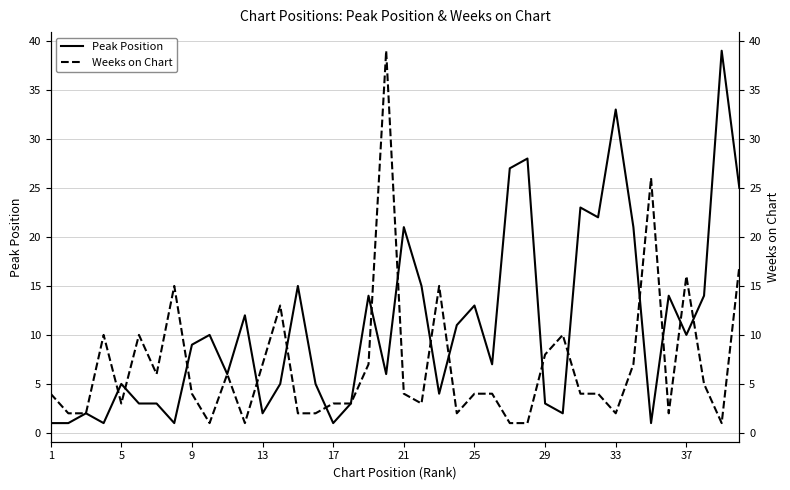

How many times do Weeks on Chart and Peak Position cross each other?

16